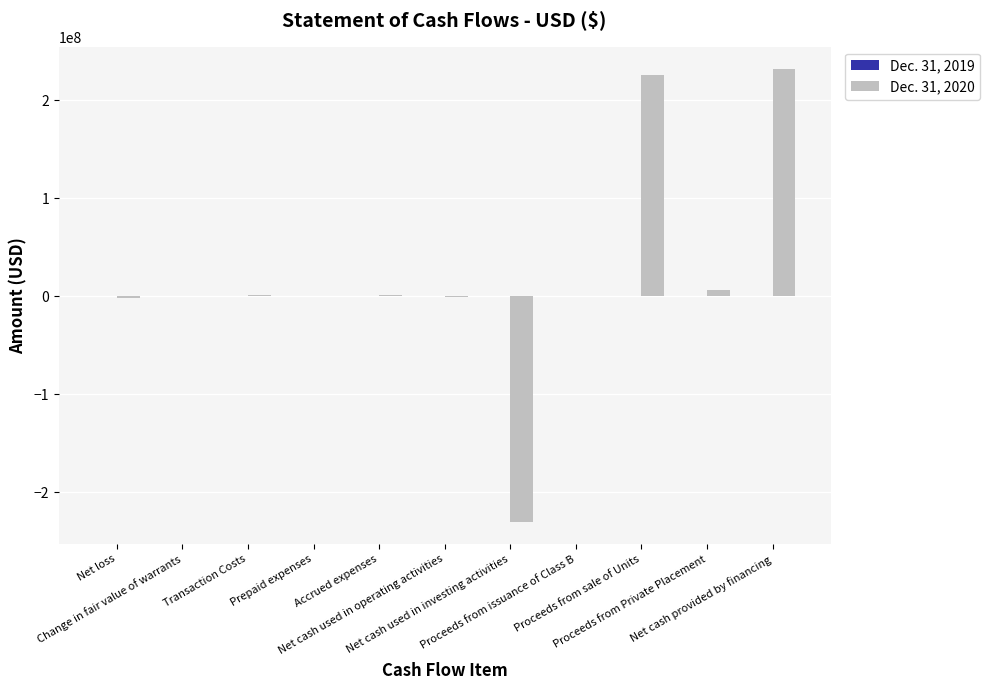

Which series has the largest total across all categories?

Dec. 31, 2020